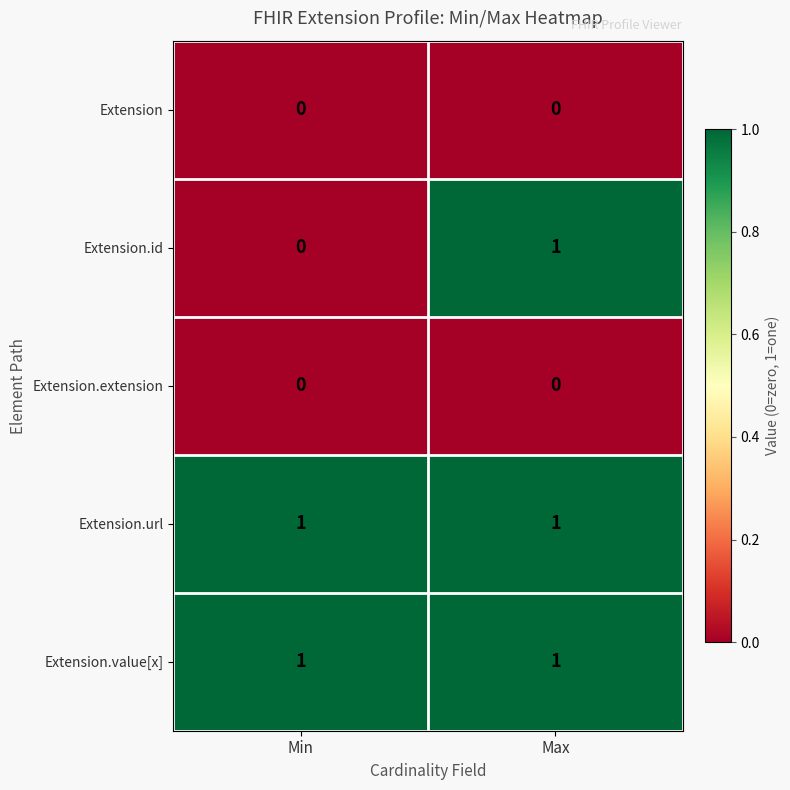

Reading left to right, what are all the values shown in this chart?

Extension: 0	0
Extension.id: 0	1
Extension.extension: 0	0
Extension.url: 1	1
Extension.value[x]: 1	1